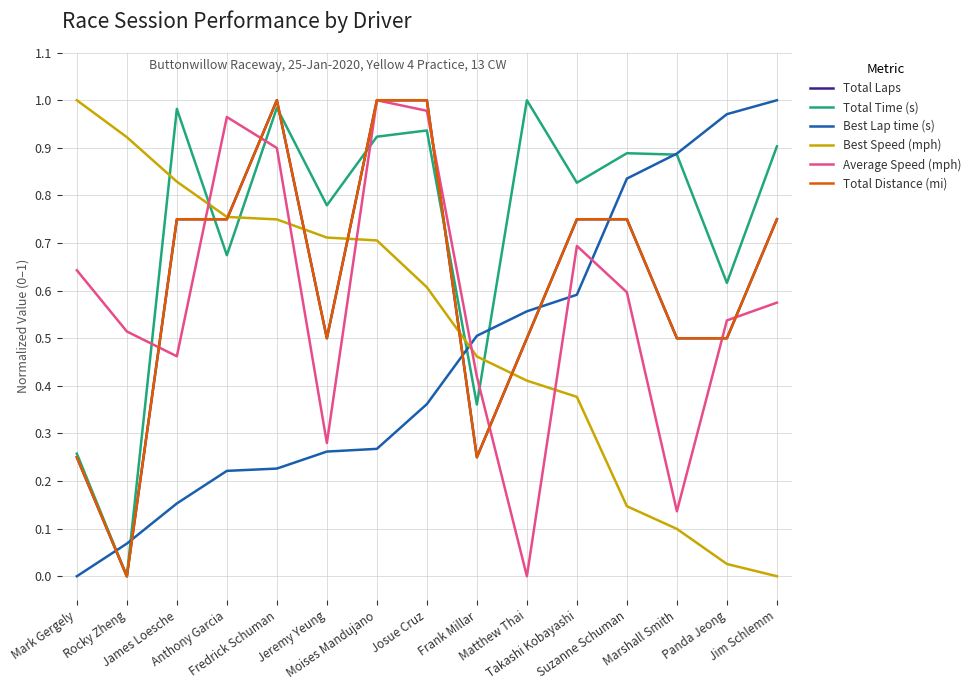

How many lines are shown in the chart?

6